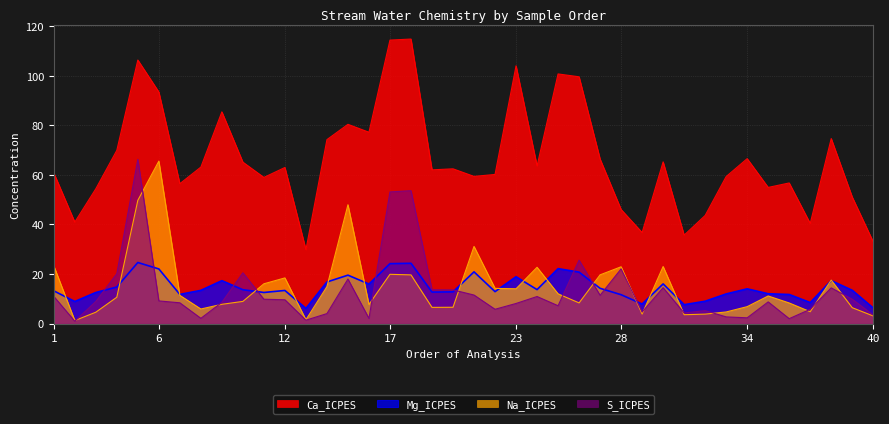

The value of Ca_ICPES at 22 is 103.3. True or false?

False